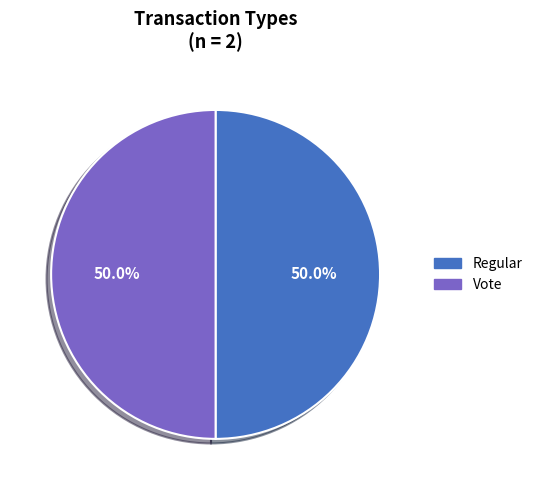

How much of the chart is everything except Regular?

50.0%